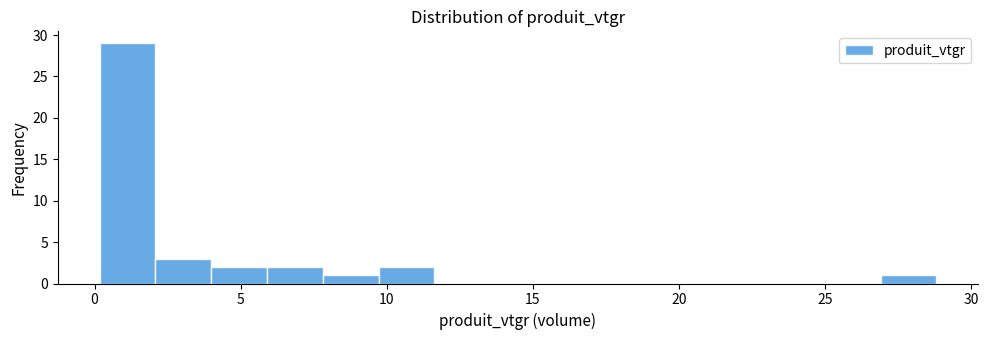

Read against the x-axis, roughly where is the centre of the tallest bar?

1.0